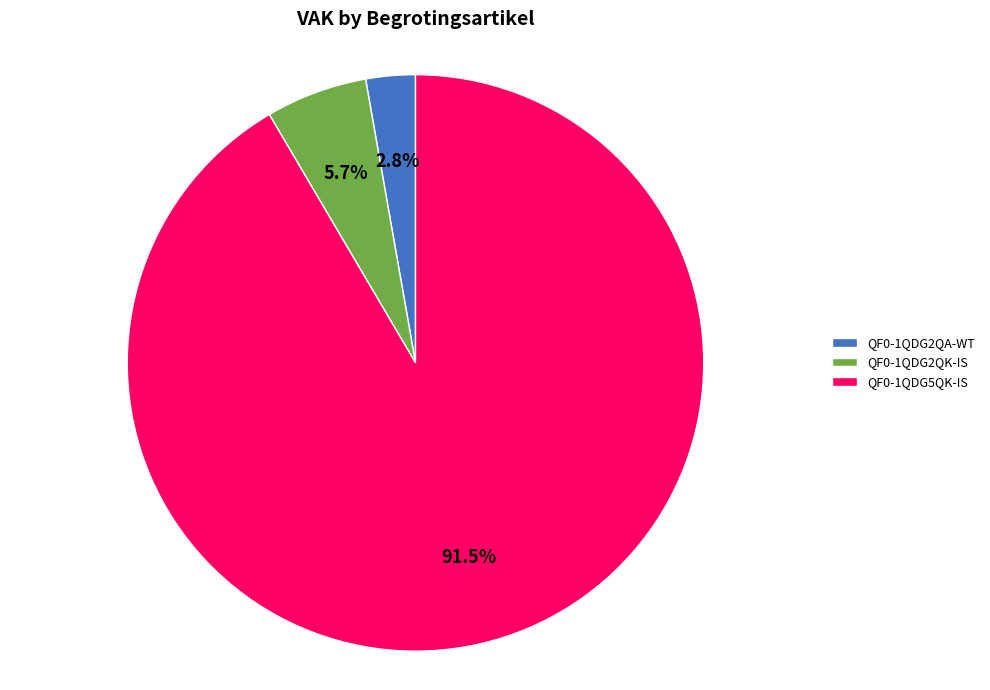

Do QF0-1QDG5QK-IS and QF0-1QDG2QK-IS together represent more than half of the pie?

Yes